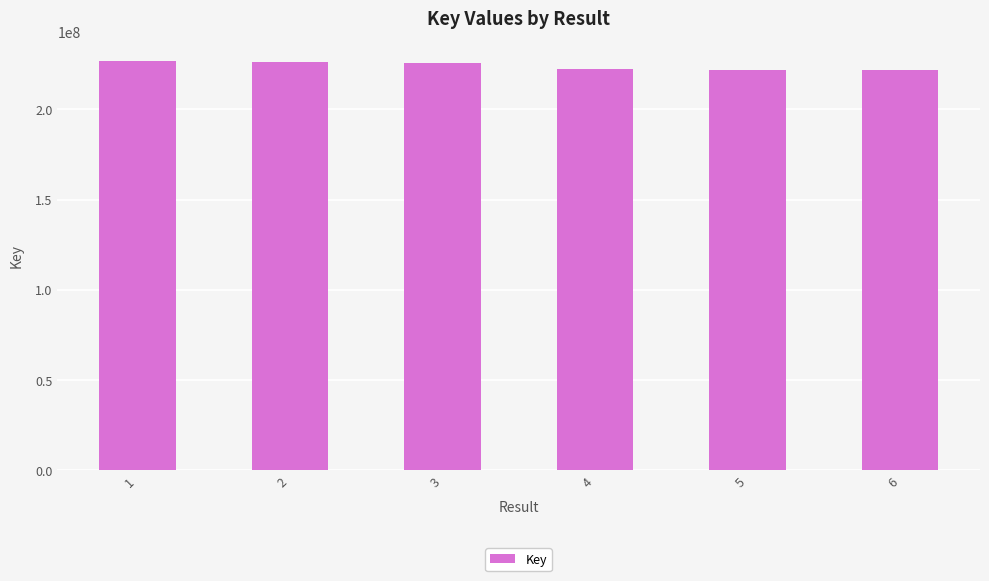

The value at 2 is 226456712. True or false?

True